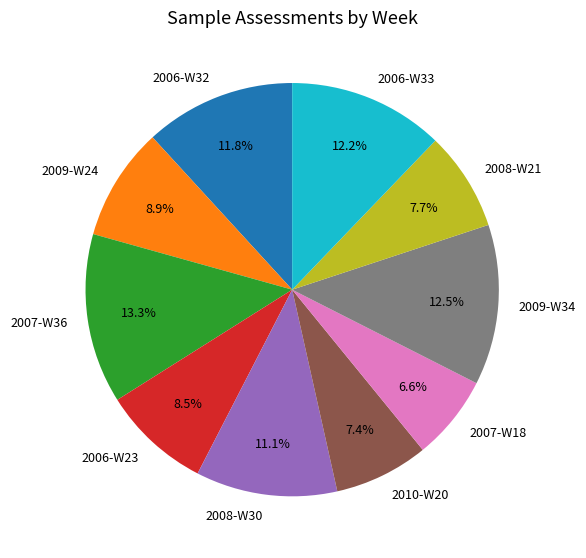

Which has a higher value, 2006-W23 or 2010-W20?

2006-W23